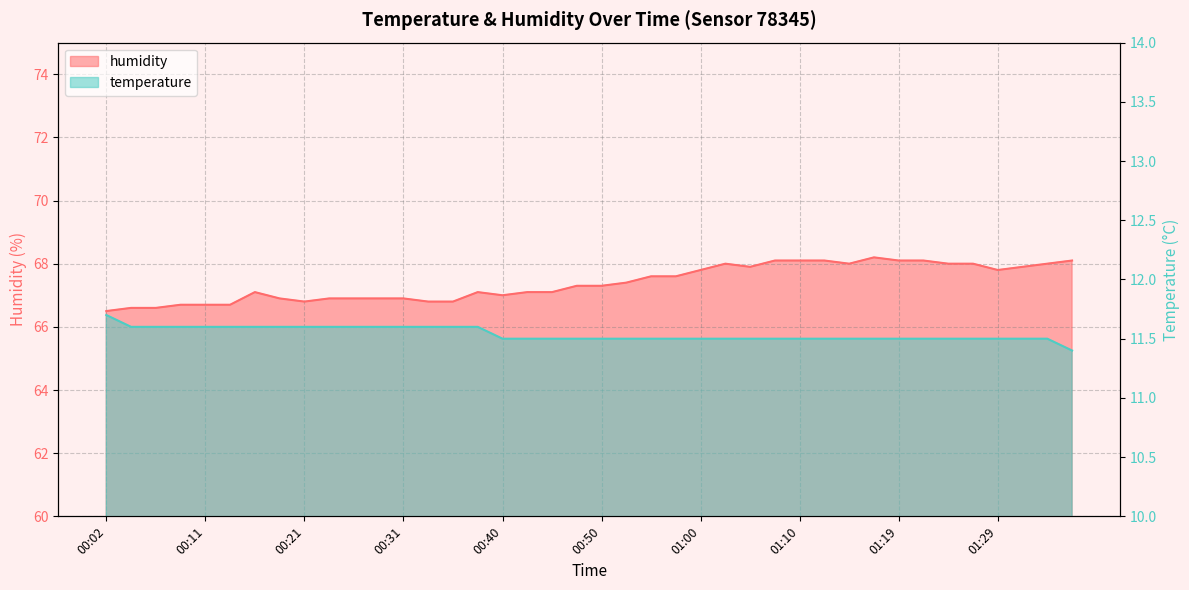

What is the difference between the maximum and second lowest values in the temperature series?

0.2